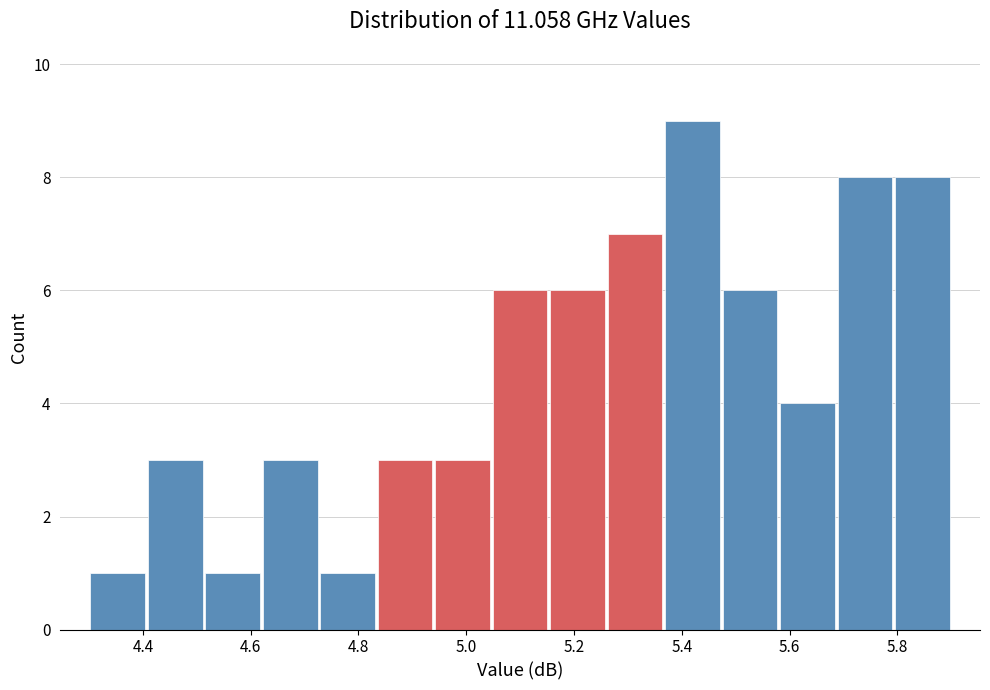

Over which range of the x-axis is the bar tallest?

5.36 to 5.48